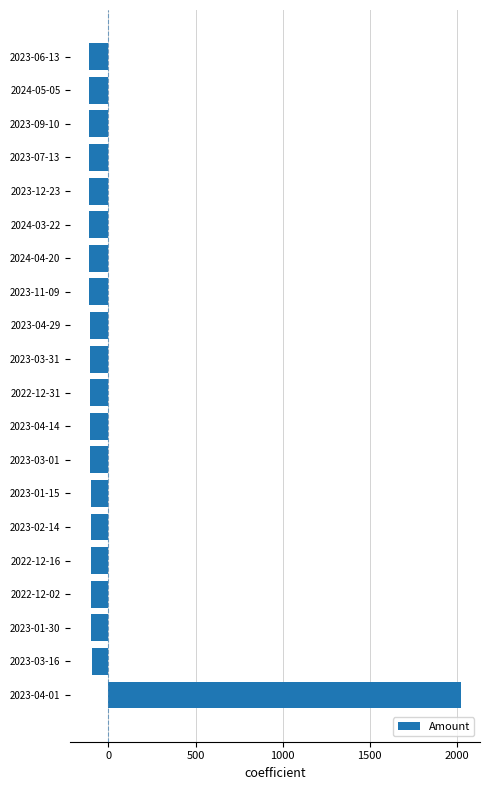

The value at 2022-12-16 is -101.5. True or false?

True